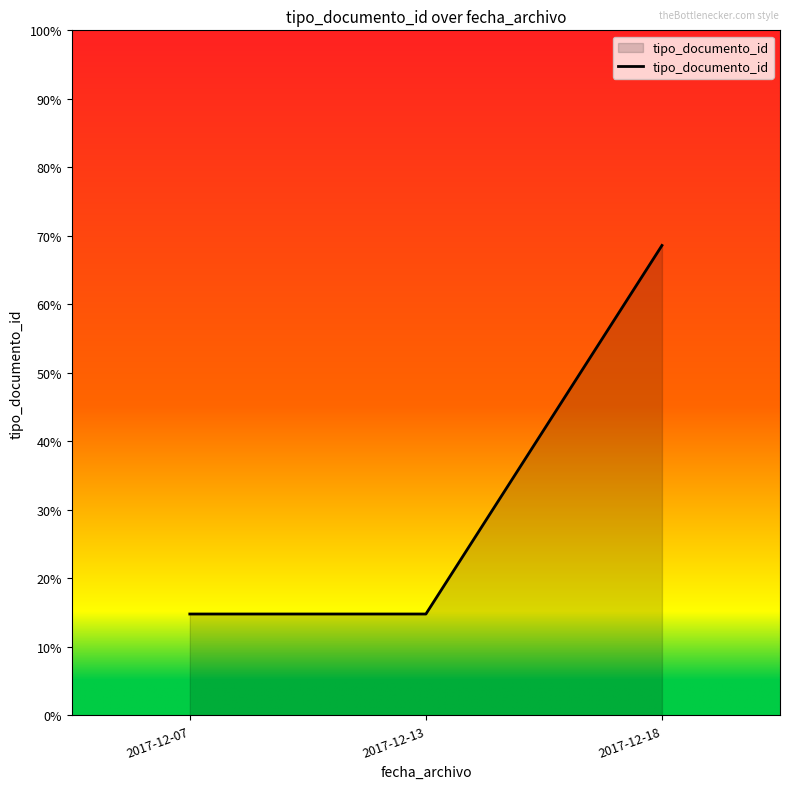

Reading left to right, extract all data points from this chart.

2017-12-07=37.0	2017-12-13=37.0	2017-12-18=171.5